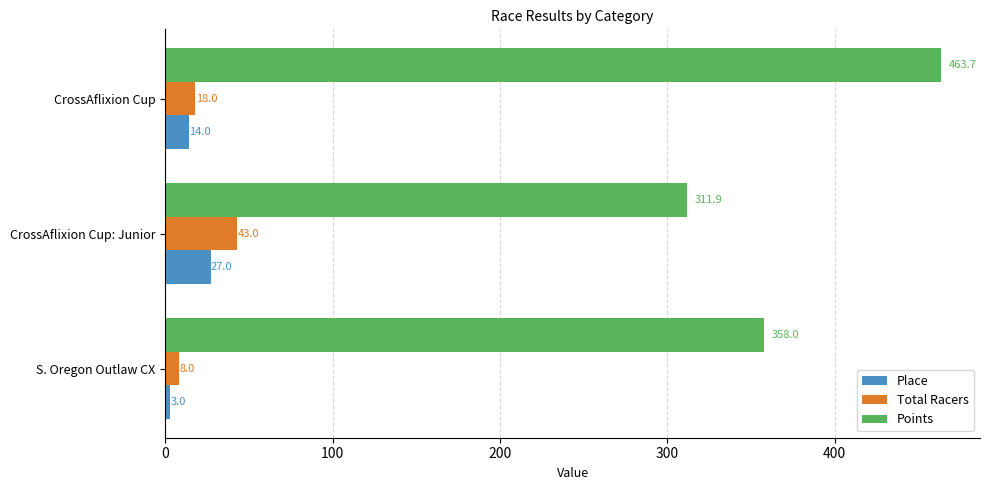

What is the maximum value shown in the chart?

463.7